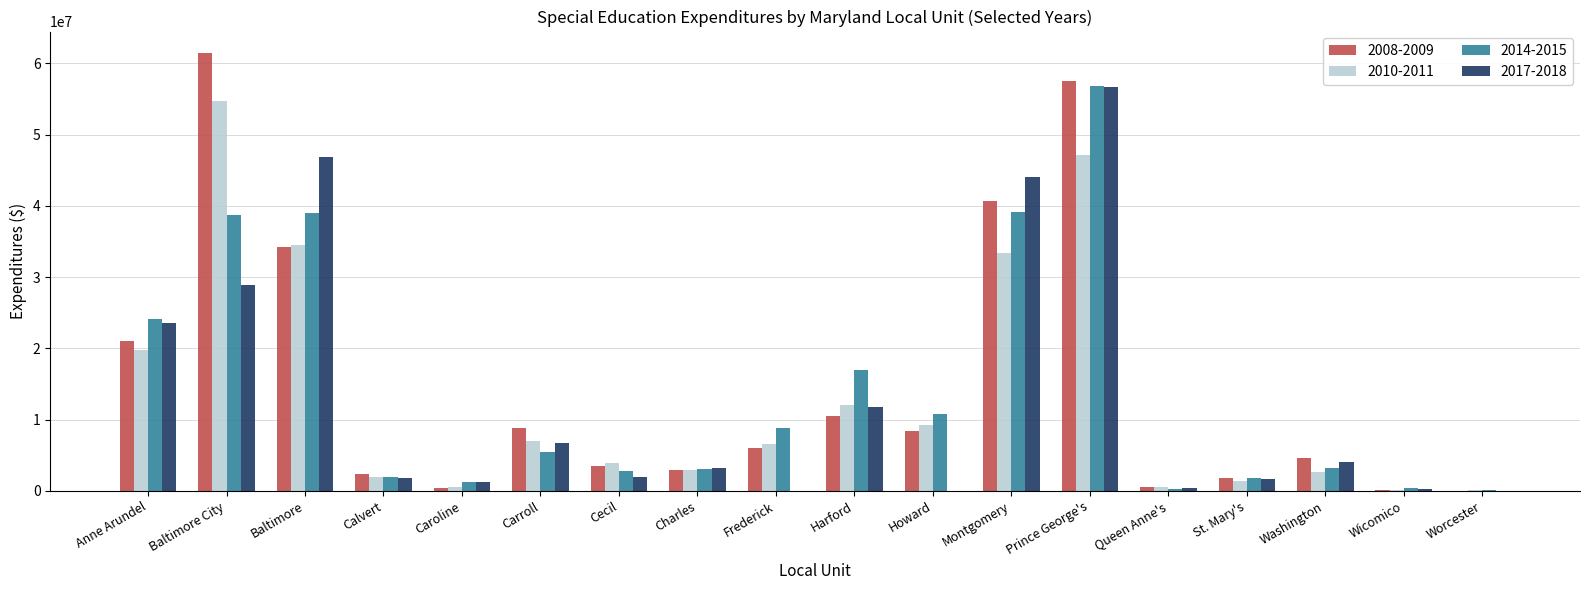

Which series has the largest range (max minus min)?

2008-2009